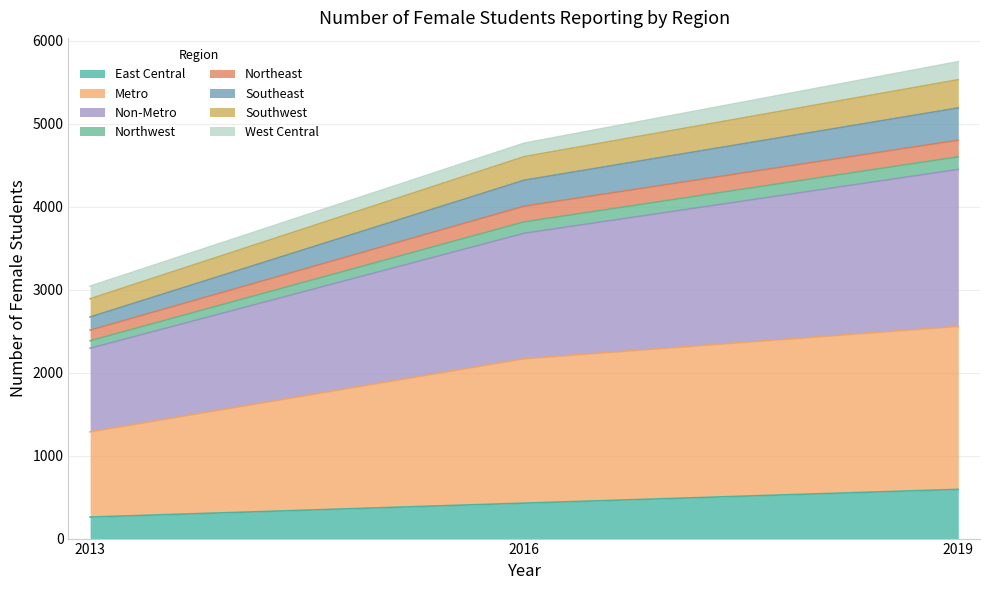

Does the chart have visible grid lines?

Yes